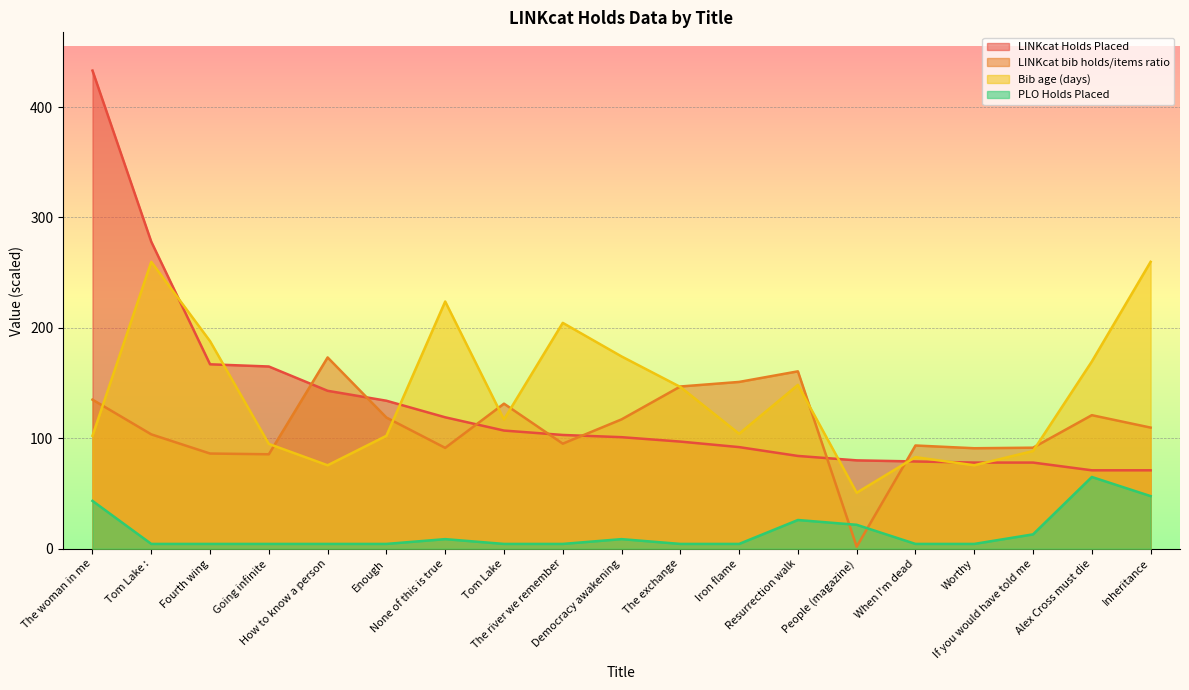

What is the difference between the second highest and second lowest values in the LINKcat bib holds/items ratio series?

75.1